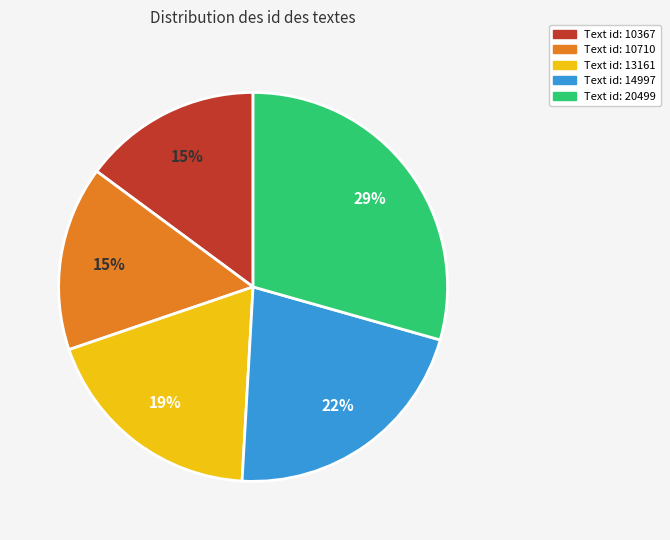

To the nearest percent, what is the average slice percentage?

20%